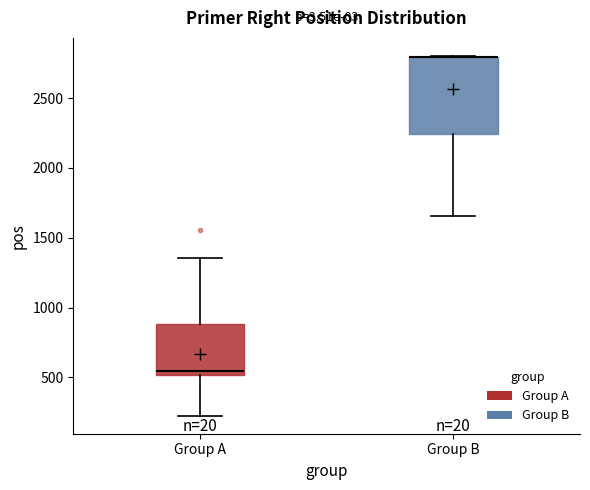

Reading left to right, transcribe this box plot: for each box, give where its median line is, the range the box spans, and where its two whiskers end, as read against the y-axis. The values are not printed on the chart, so give them approximately, as read against the axis.

Group A: median 550, box 500 to 900, whiskers 250 to 1350
Group B: median 2800 (drawn on the box's upper edge), box 2250 to 2800, whiskers 1650 to 2800